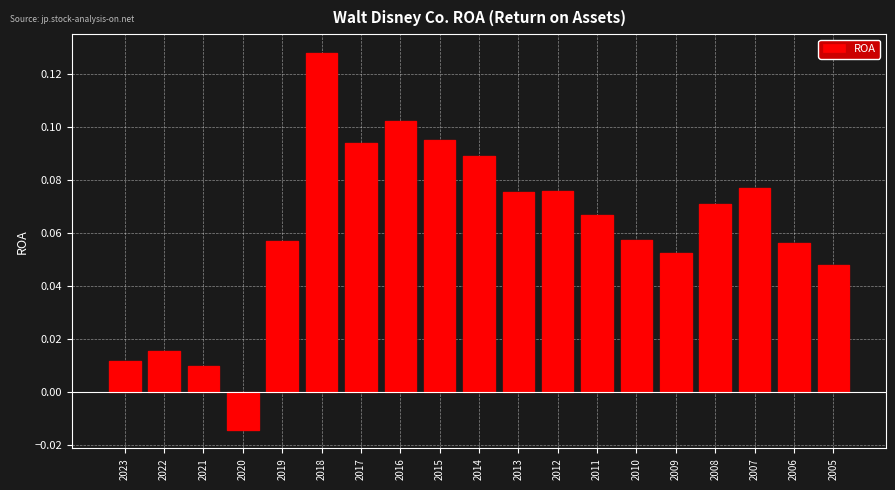

At which label does the data first exceed 0?

2023